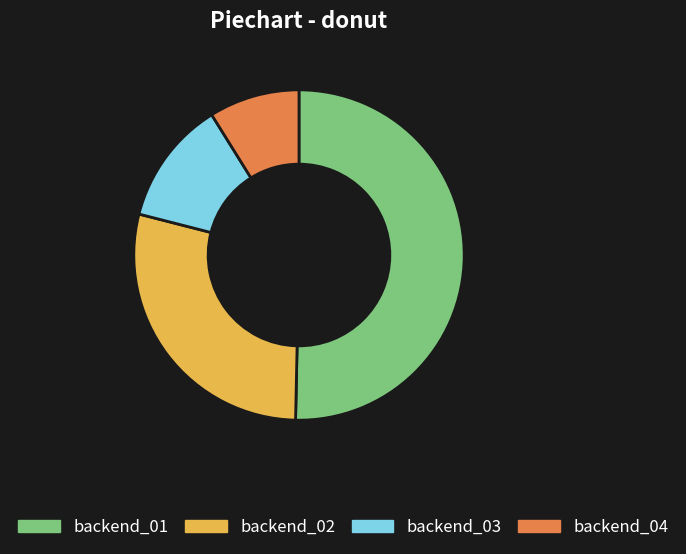

Rank the categories by value from lowest to highest.

backend_04, backend_03, backend_02, backend_01